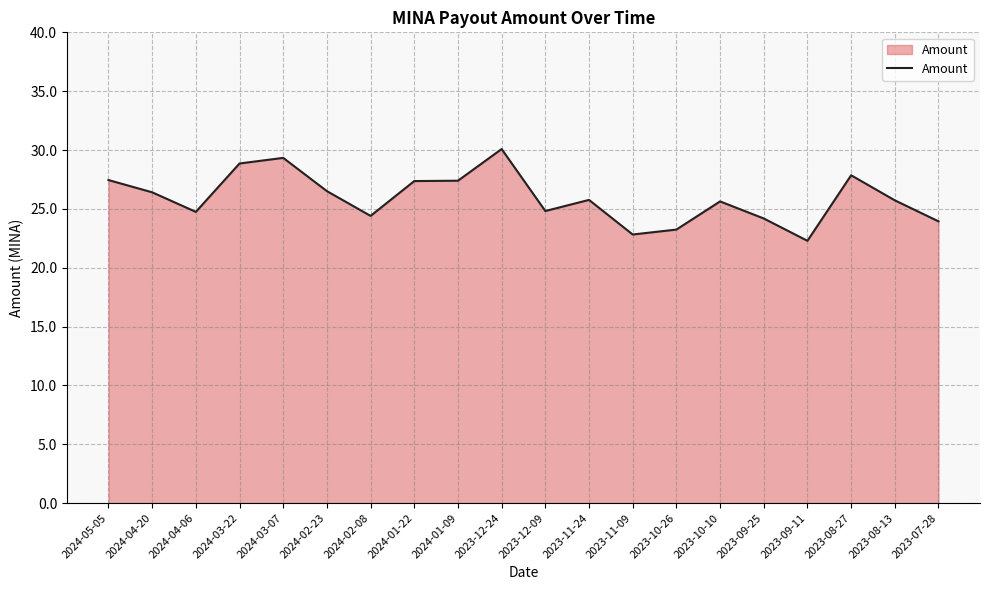

What is the difference between the maximum and minimum values?

7.8